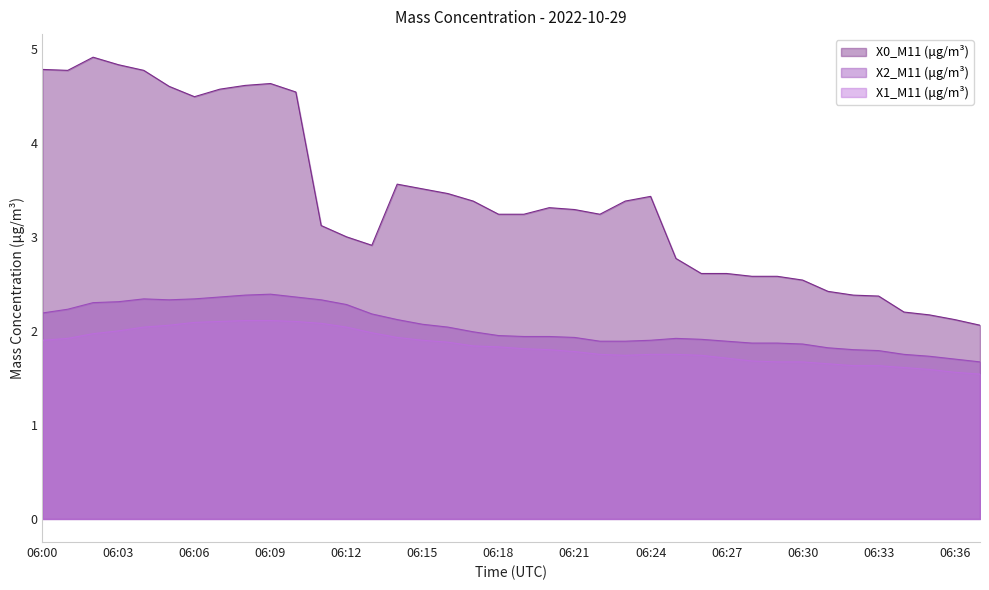

True or false: X1_M11 (μg/m³) and X2_M11 (μg/m³) cross at least once.

False